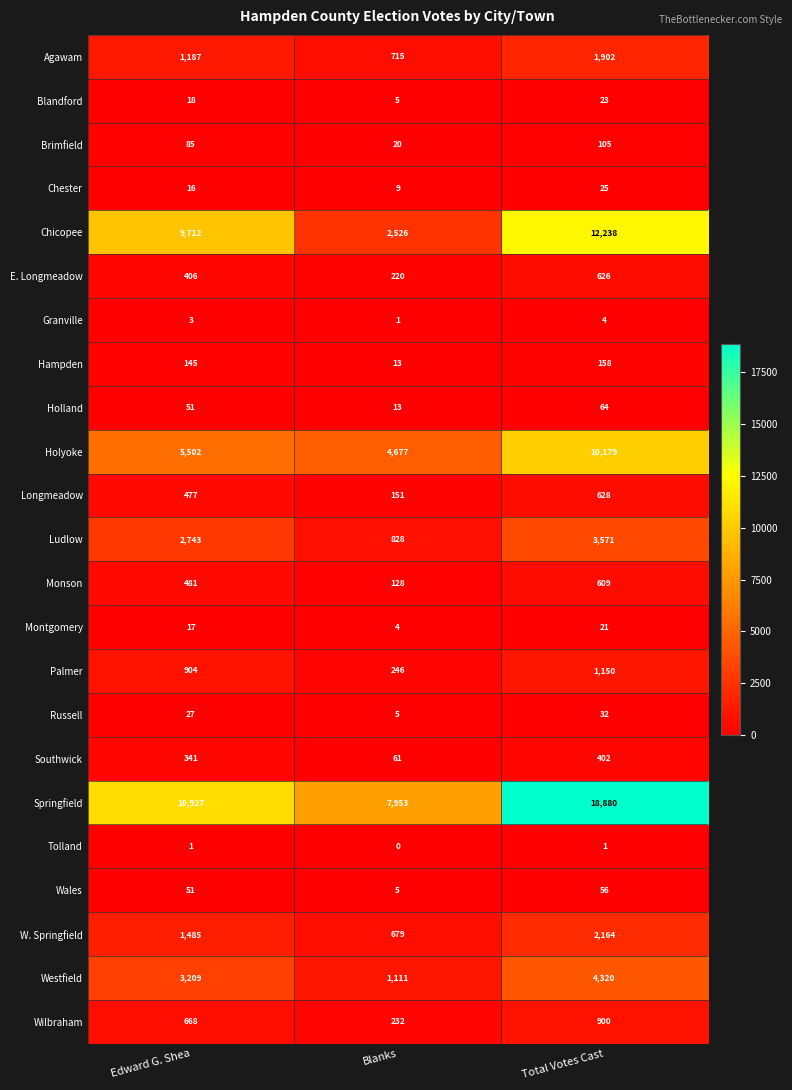

Between Edward G. Shea and Blanks, which series saw the biggest shift?

Chicopee